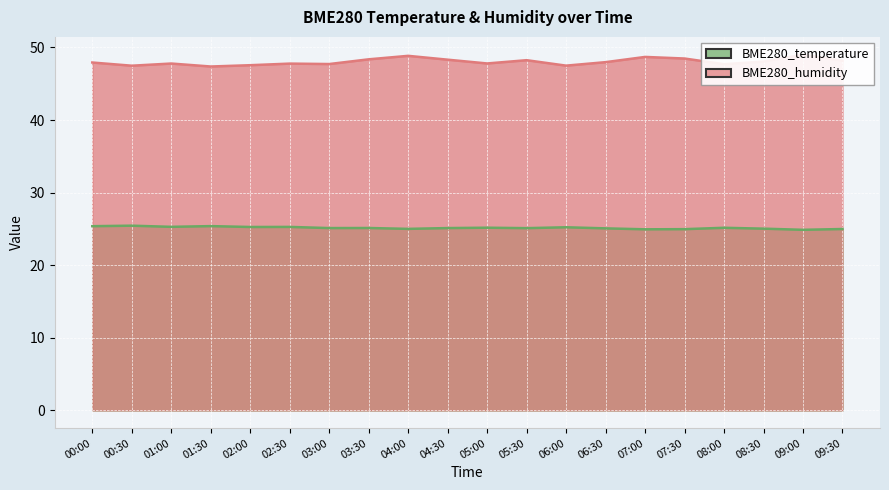

True or false: BME280_humidity and BME280_temperature cross at least once.

False